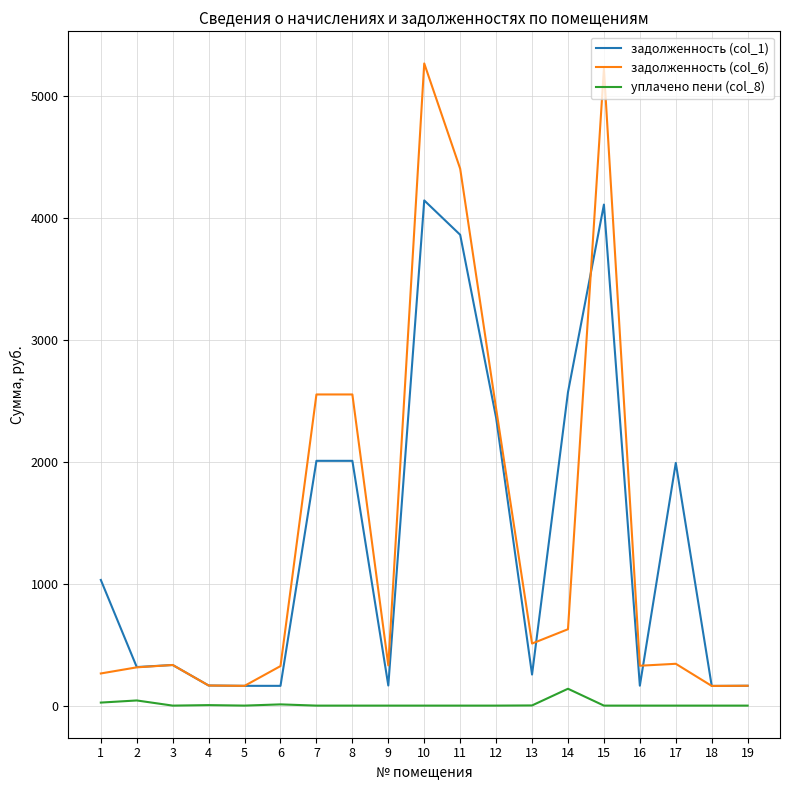

True or false: задолженность (col_1) has more than 1 interior local peaks.

True